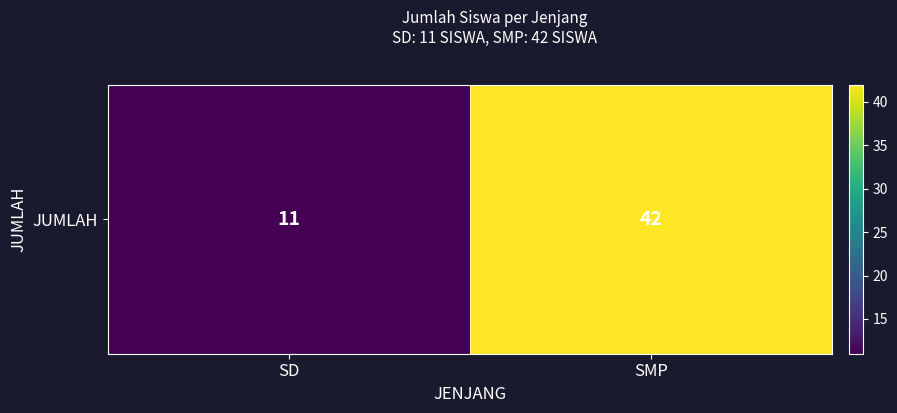

Reading left to right, what are all the values shown in this chart?

11	42